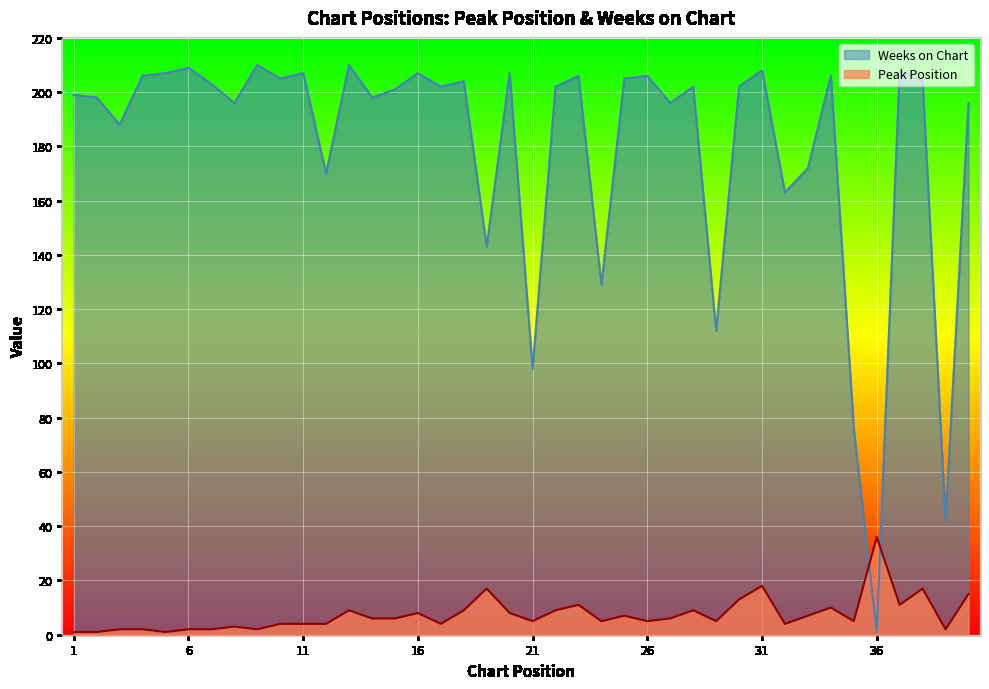

Where is the first local maximum for Peak Position?

8